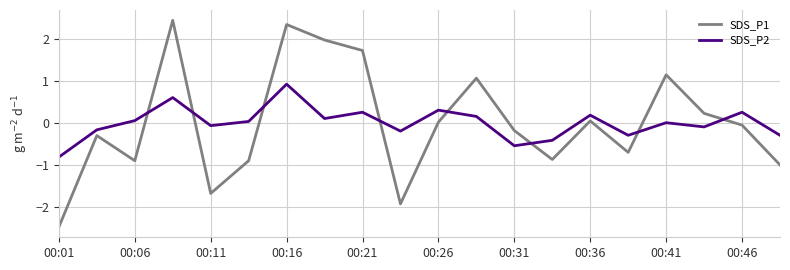

What is the highest value of the SDS_P2 series?

0.9